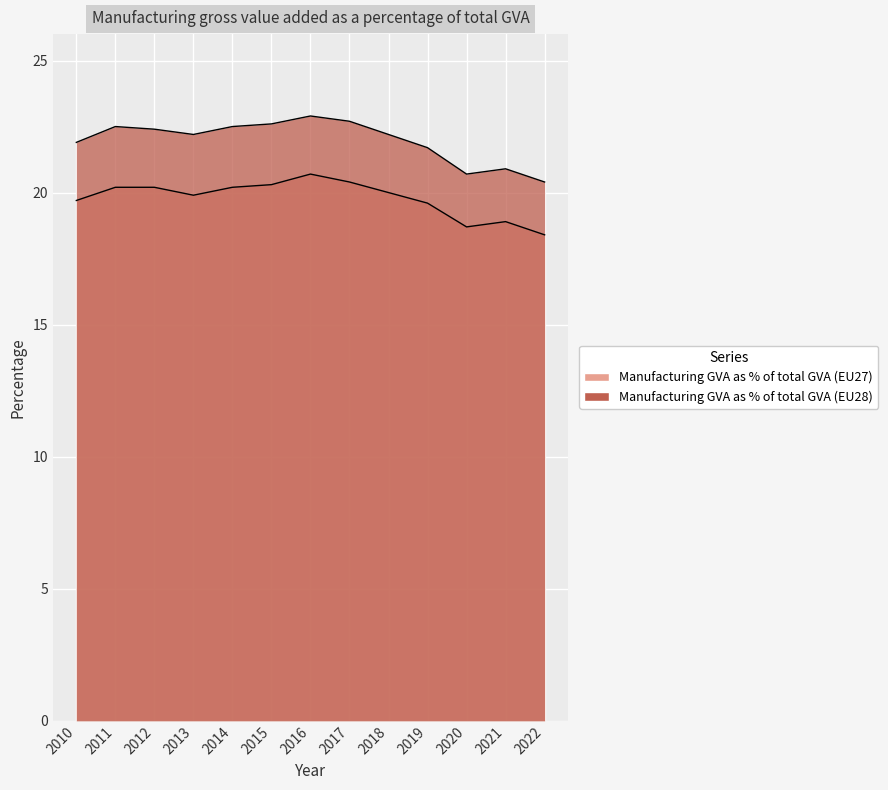

Count the number of categories in the chart.

13